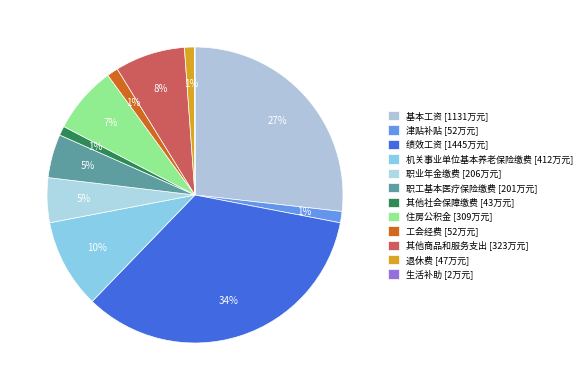

Which category has the biggest portion of the pie?

绩效工资